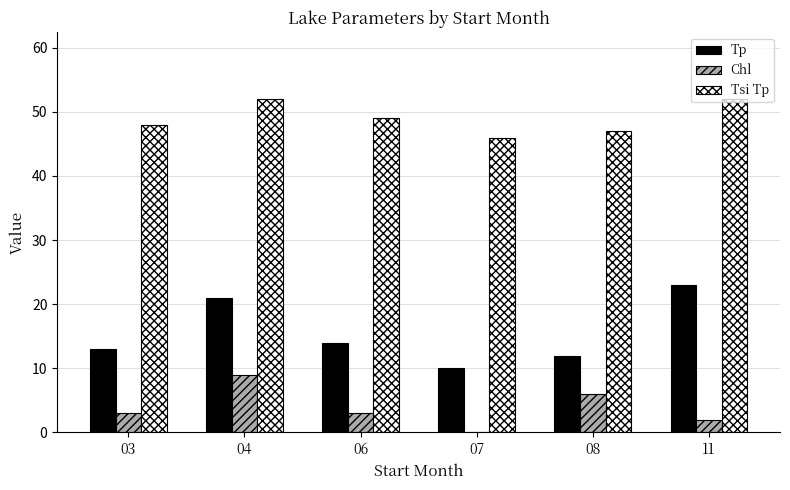

Read the Tsi Tp value at 08.

47